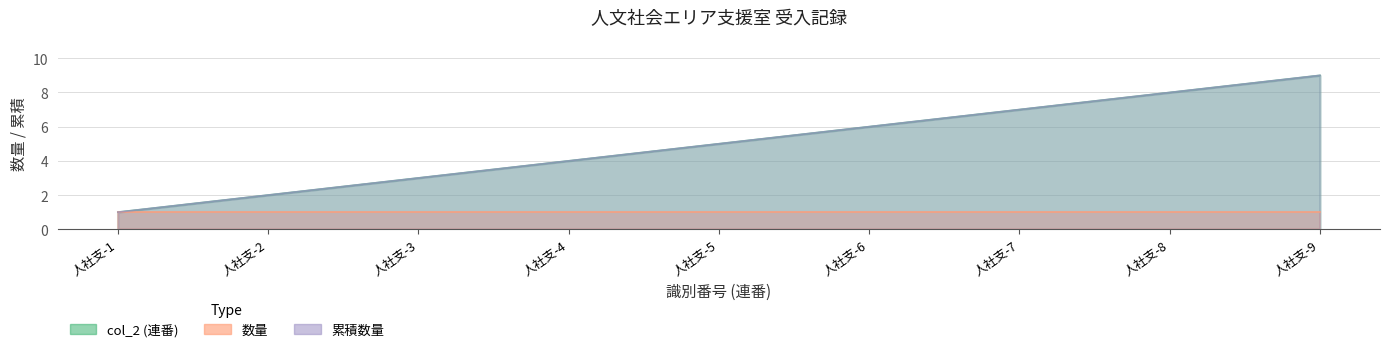

At how many categories does at least one series exceed 4?

5